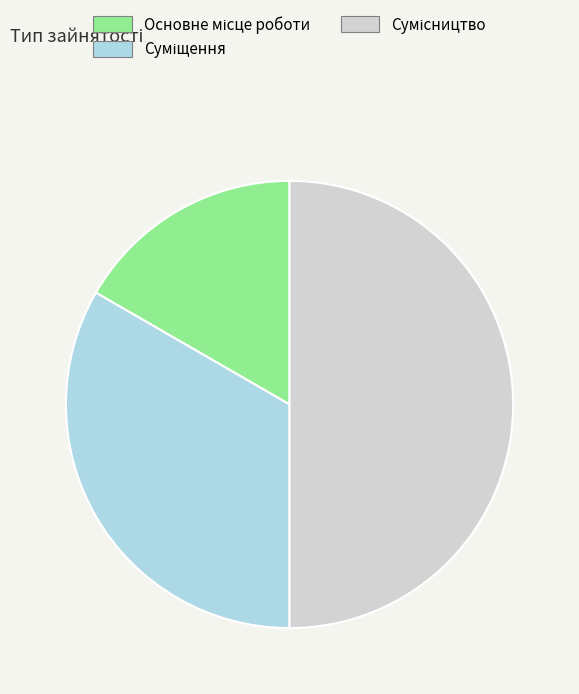

How many segments does this pie chart have?

3